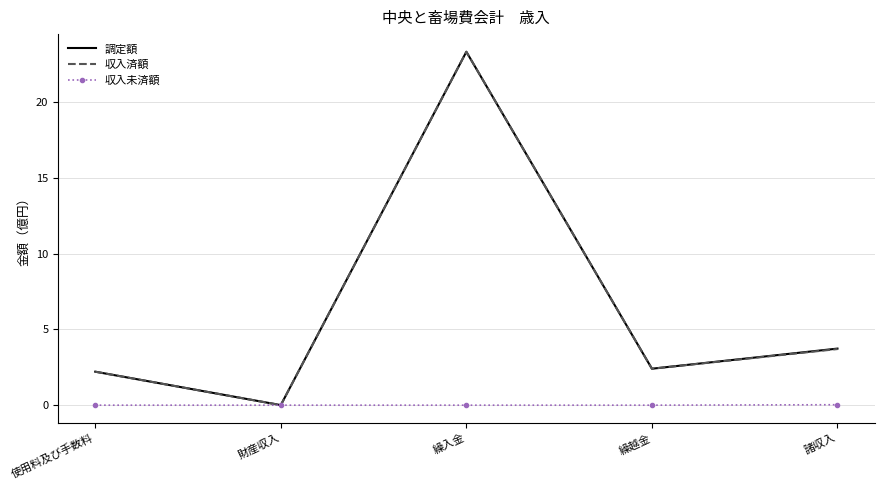

What position from the left is 繰入金?

3